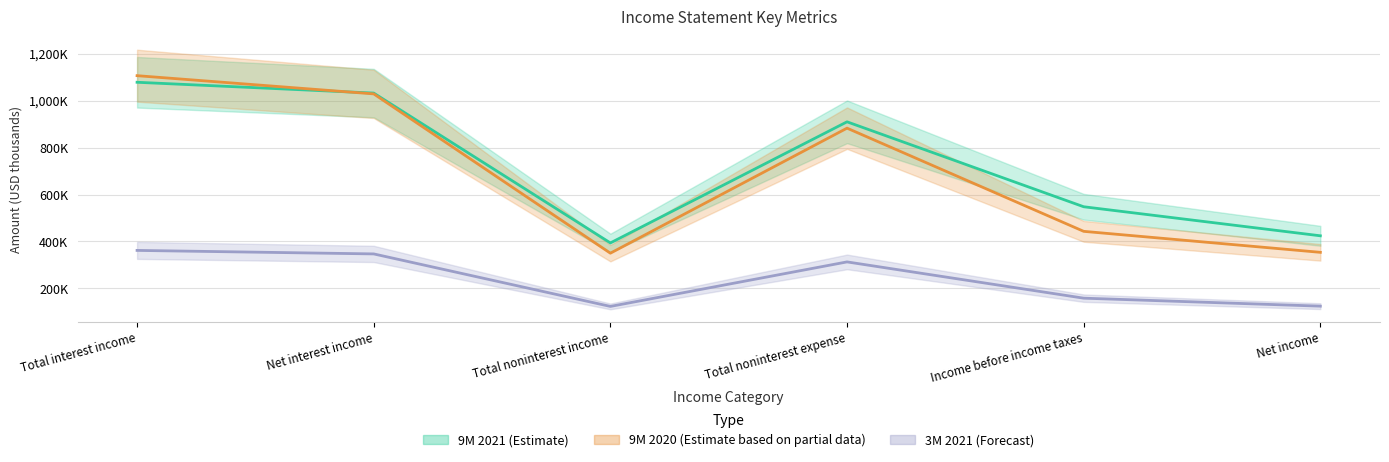

What is the greatest value displayed?

1107150